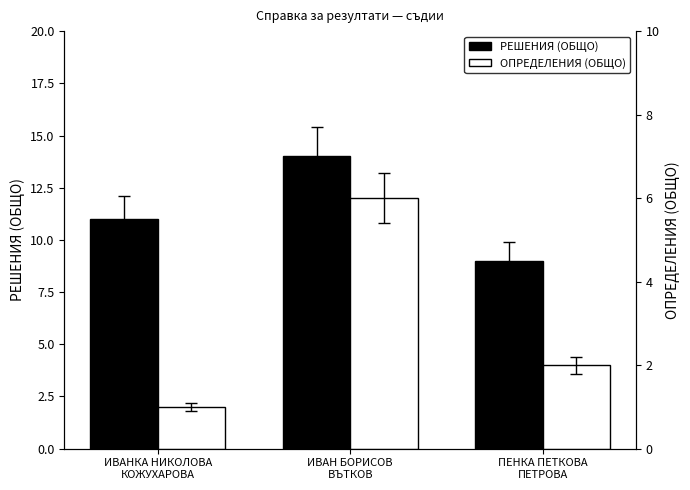

What is the lowest value of the ОПРЕДЕЛЕНИЯ (ОБЩО) series?

1